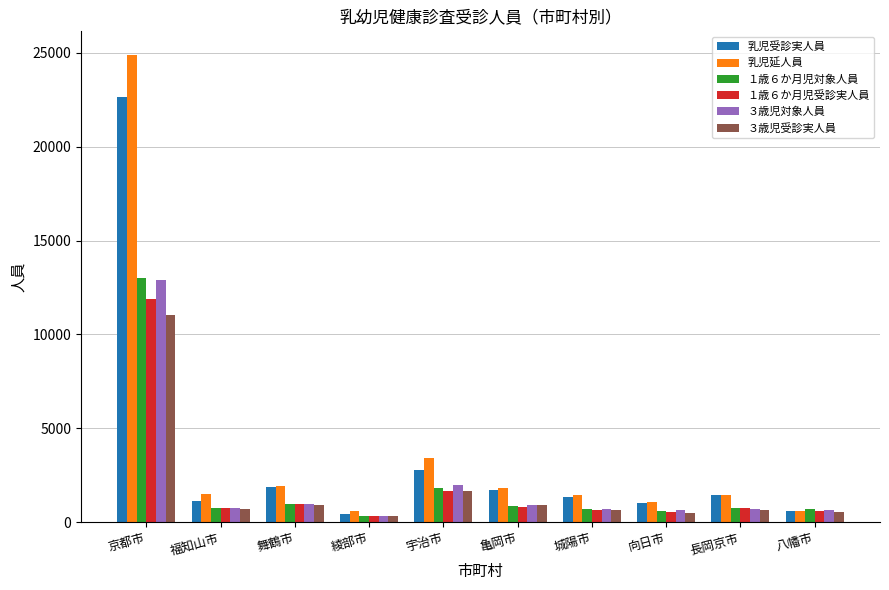

What position from the left is 亀岡市?

6